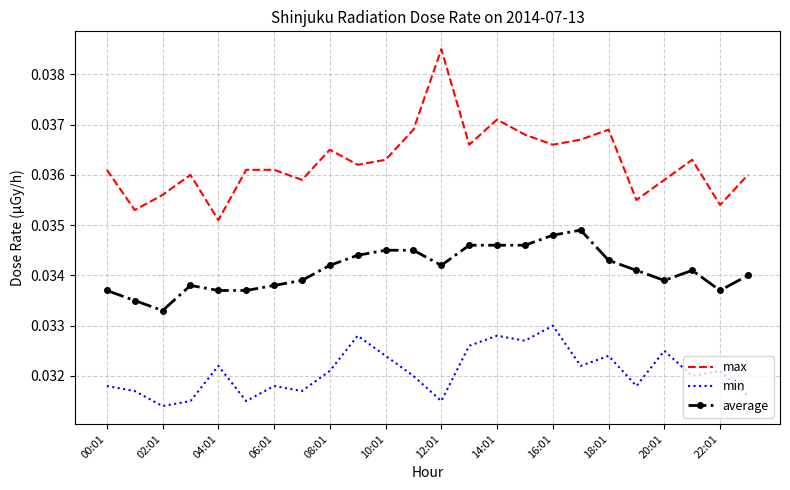

Rank the series by their maximum value, from highest to lowest.

max, average, min